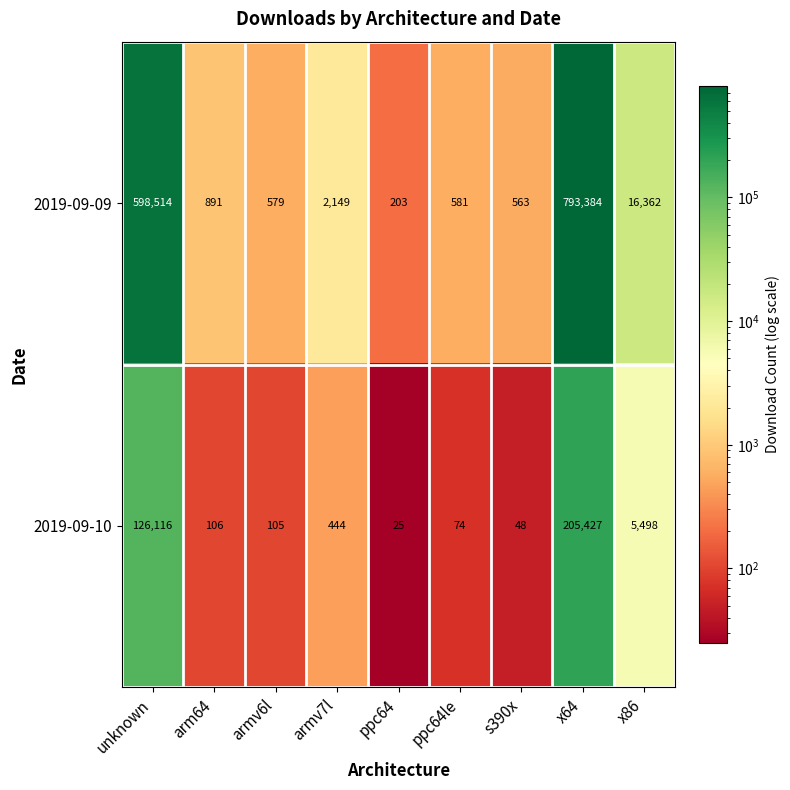

What is the difference between the highest and lowest values at x86?

10864